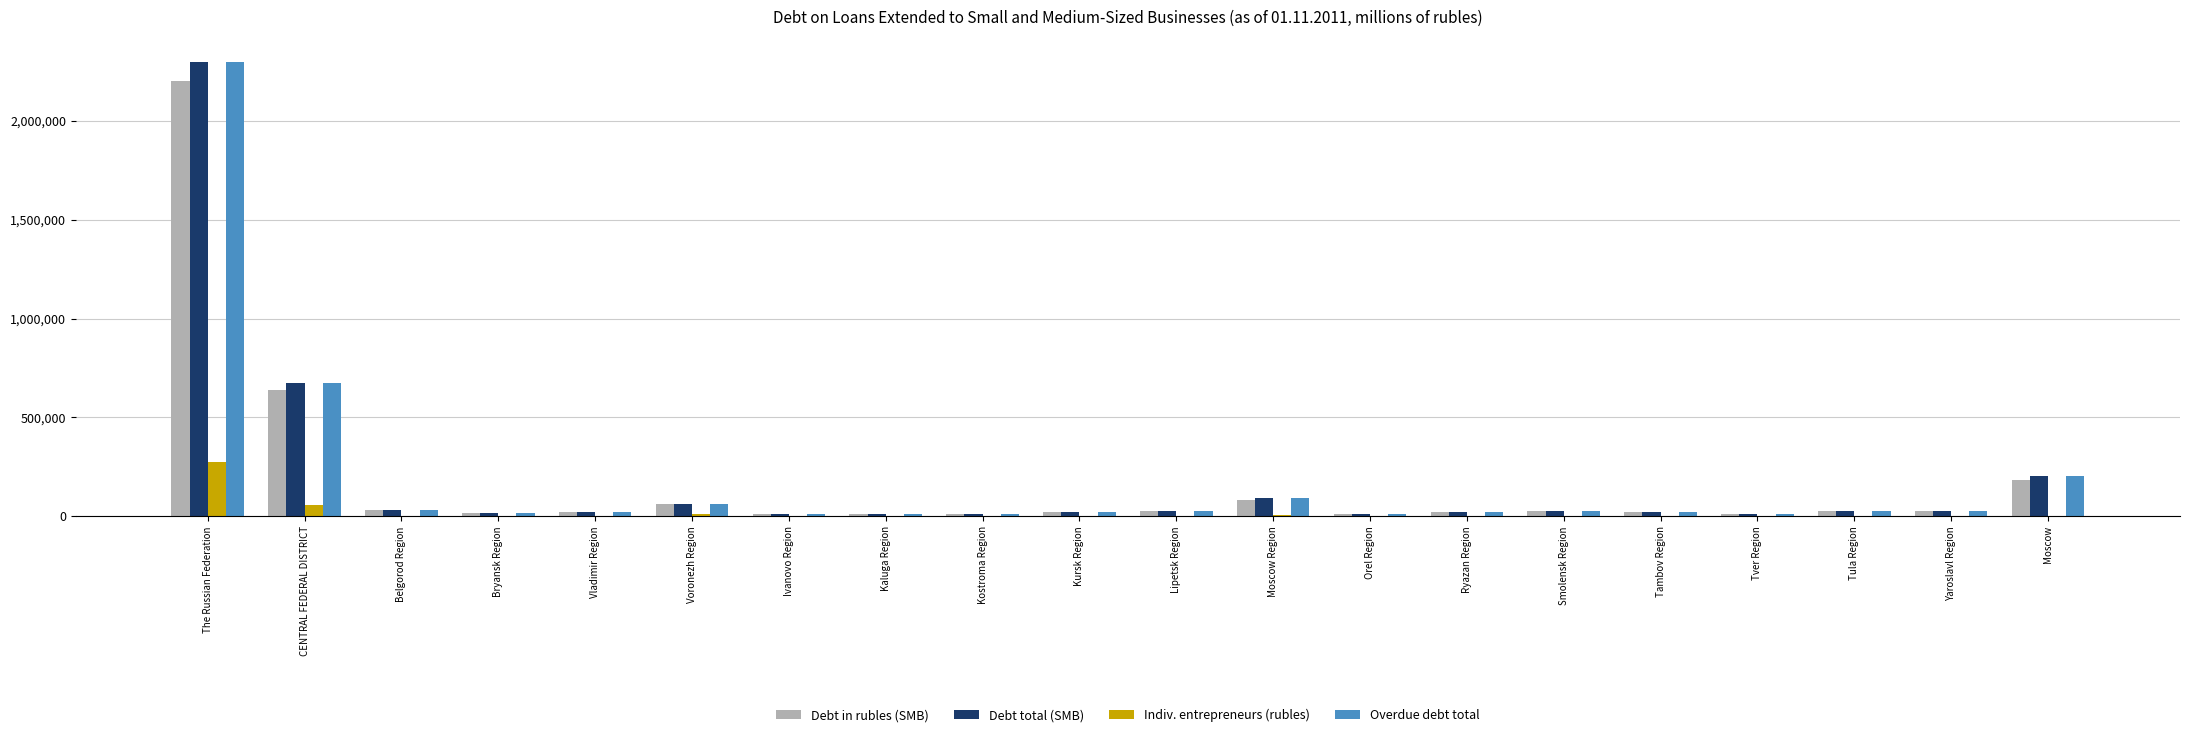

Where is Debt in rubles (SMB) nearest to the value 1105465?

CENTRAL FEDERAL DISTRICT